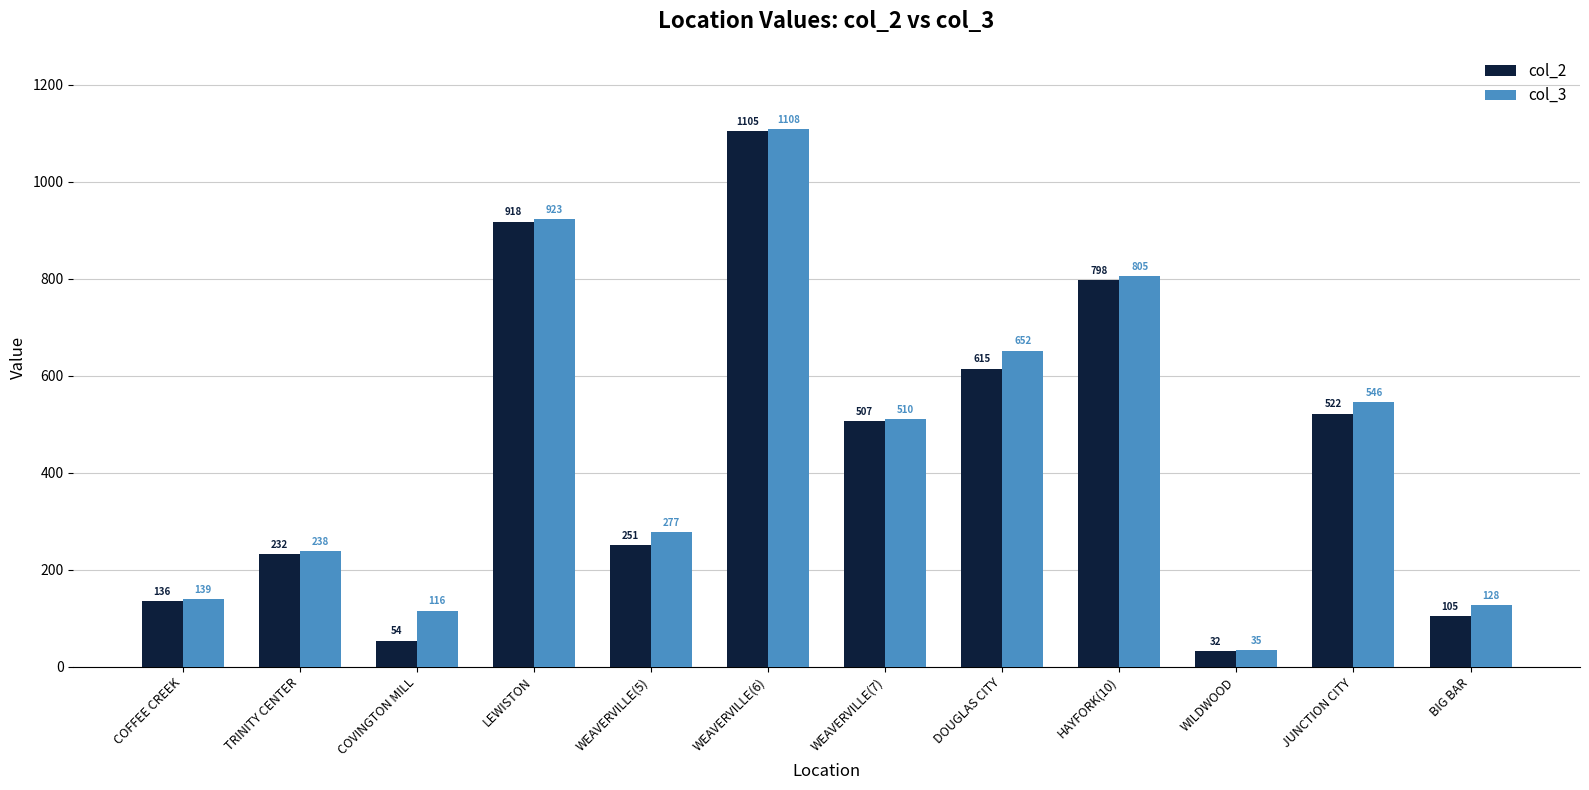

What are all the series names shown in the legend?

col_2, col_3